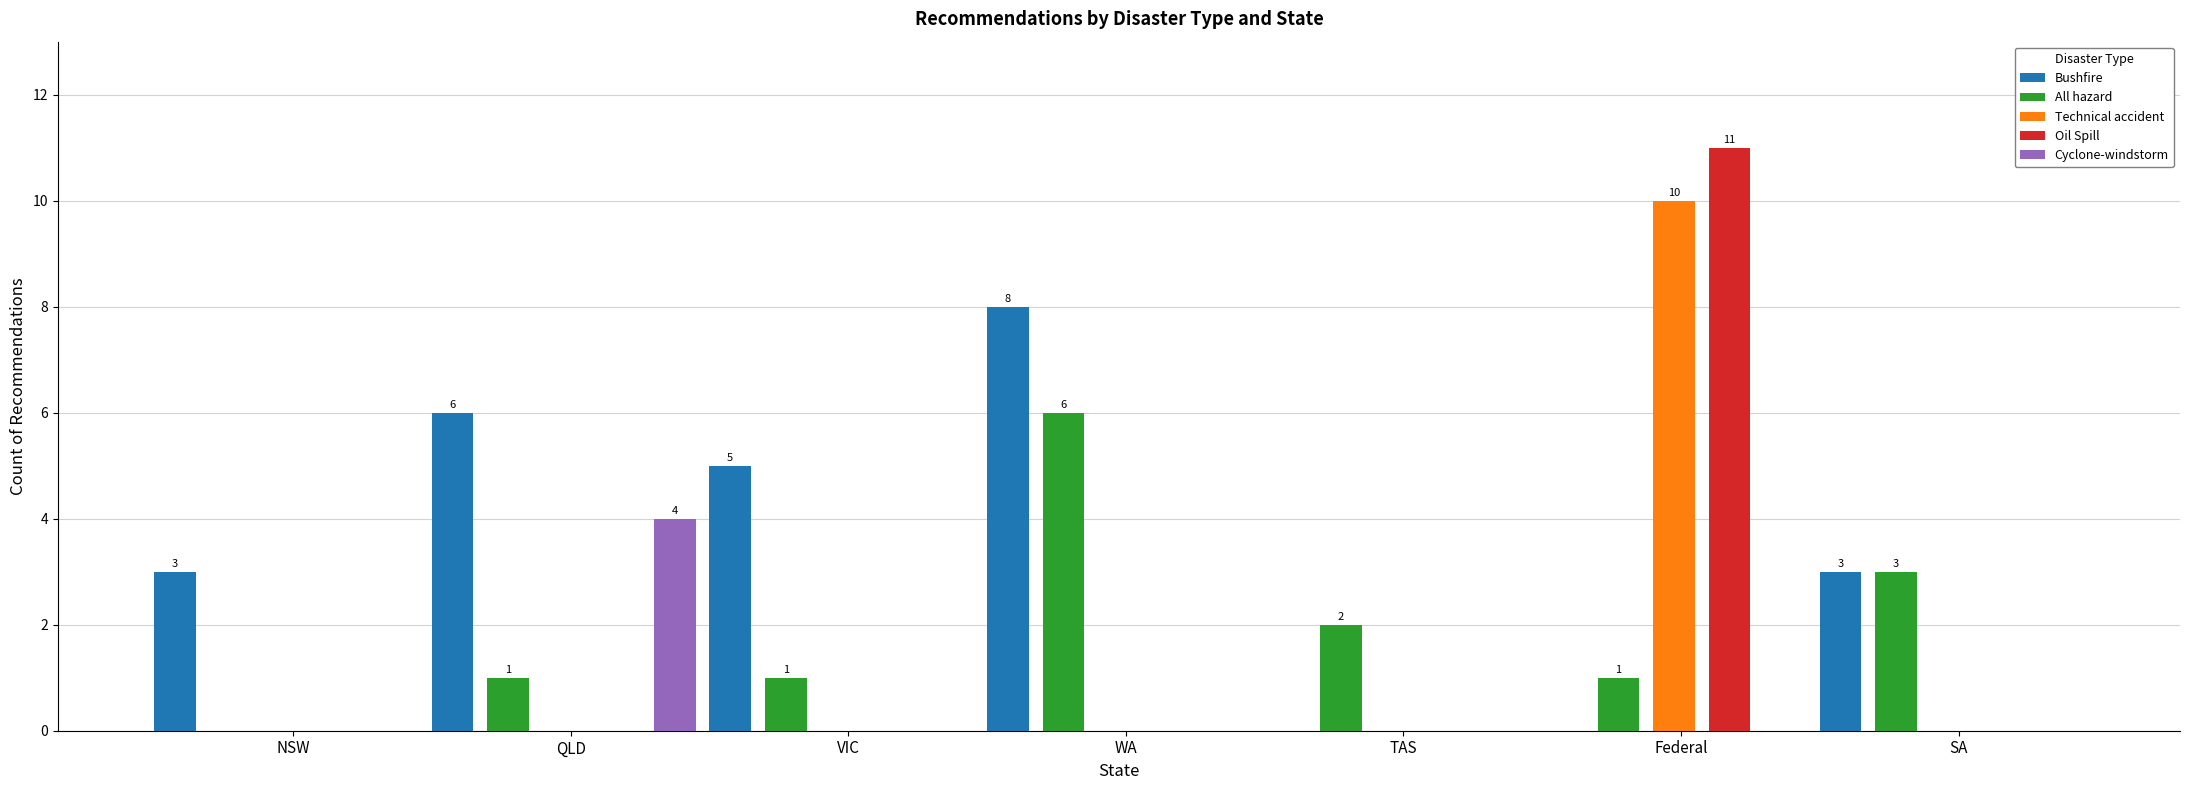

What is the sum of all Oil Spill values?

11